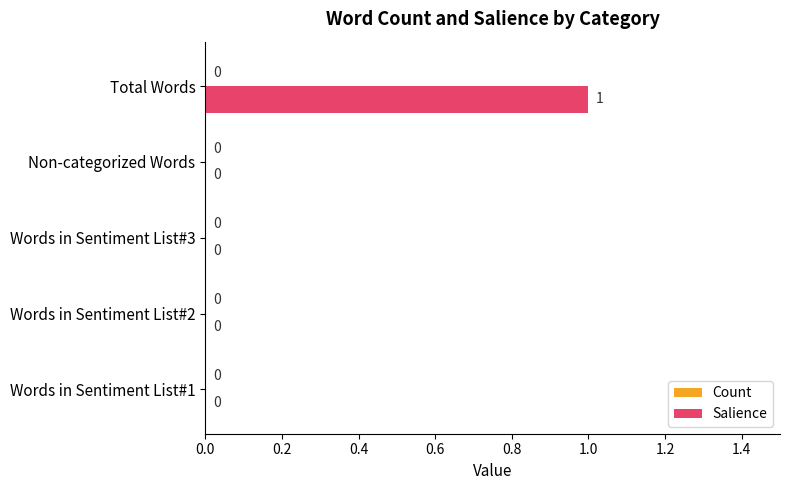

Is it true that the value at Non-categorized Words is 0?

True